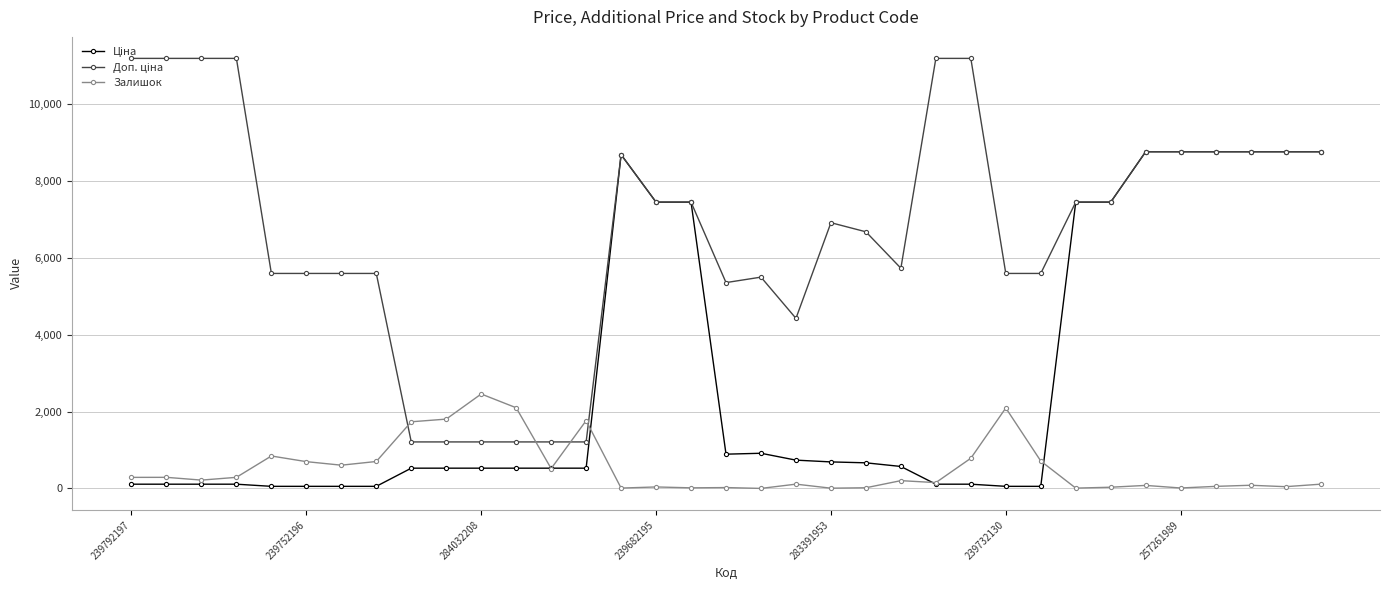

What is the maximum value shown in the chart?

11182.0